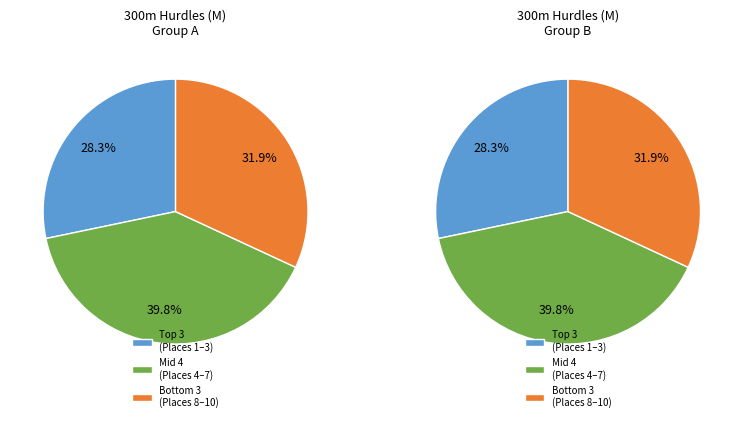

Is it true that Deniss Davidovs is 20% of the pie?

False